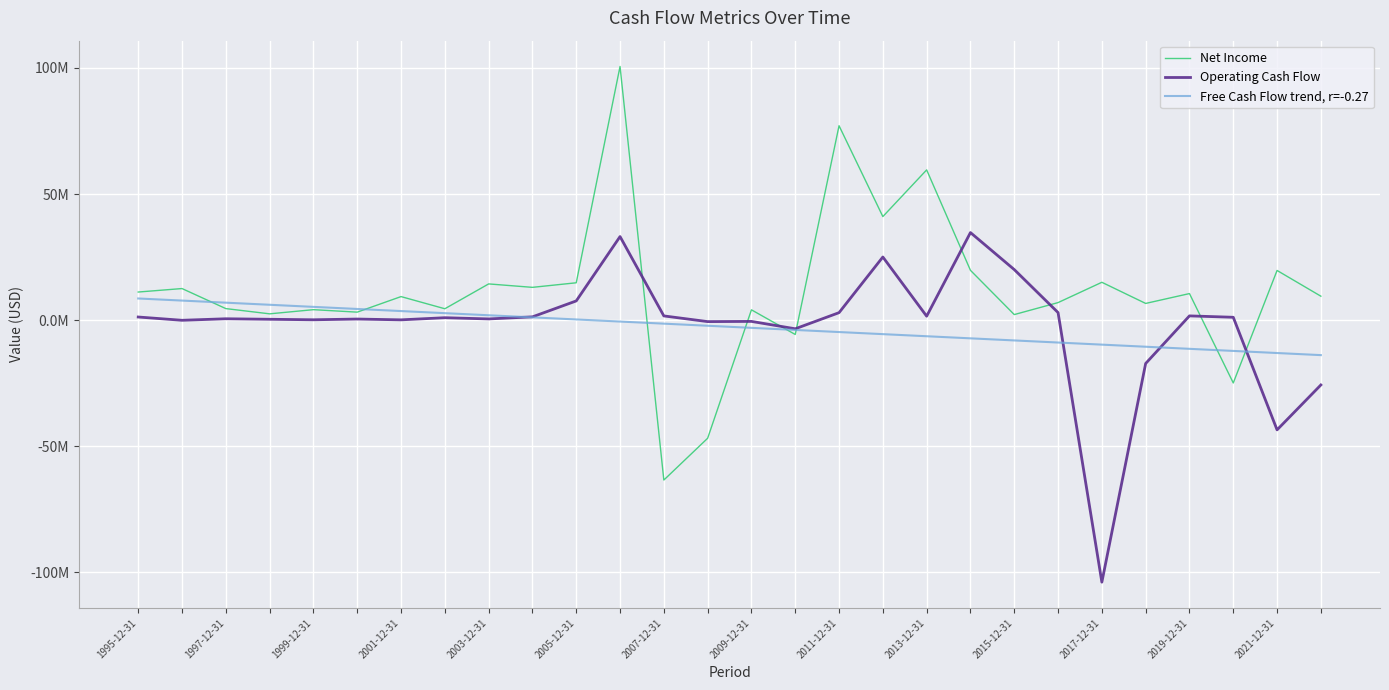

What are all the series names shown in the legend?

Net Income, Operating Cash Flow, Free Cash Flow trend, r=-0.27